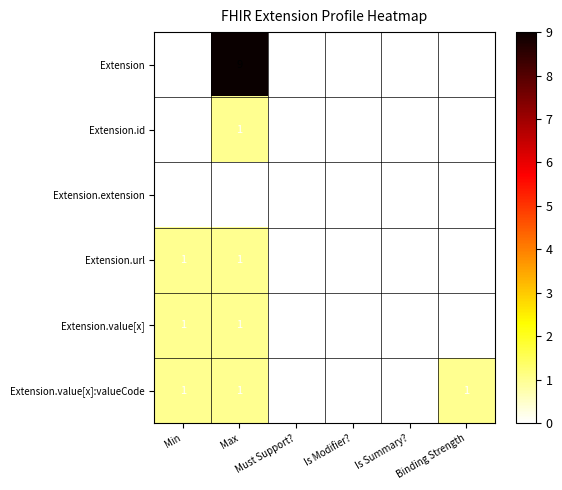

How many categories are shown in the chart?

6